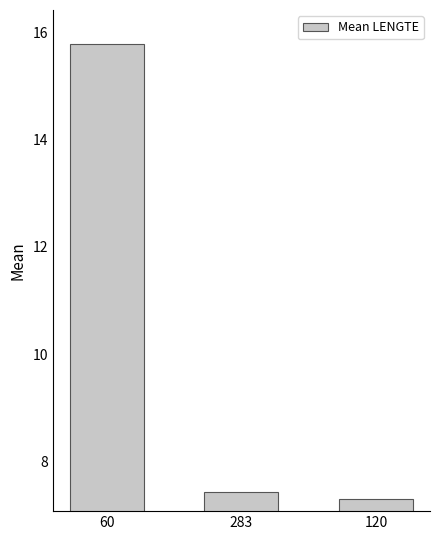

At which label is the value closest to 11?

283